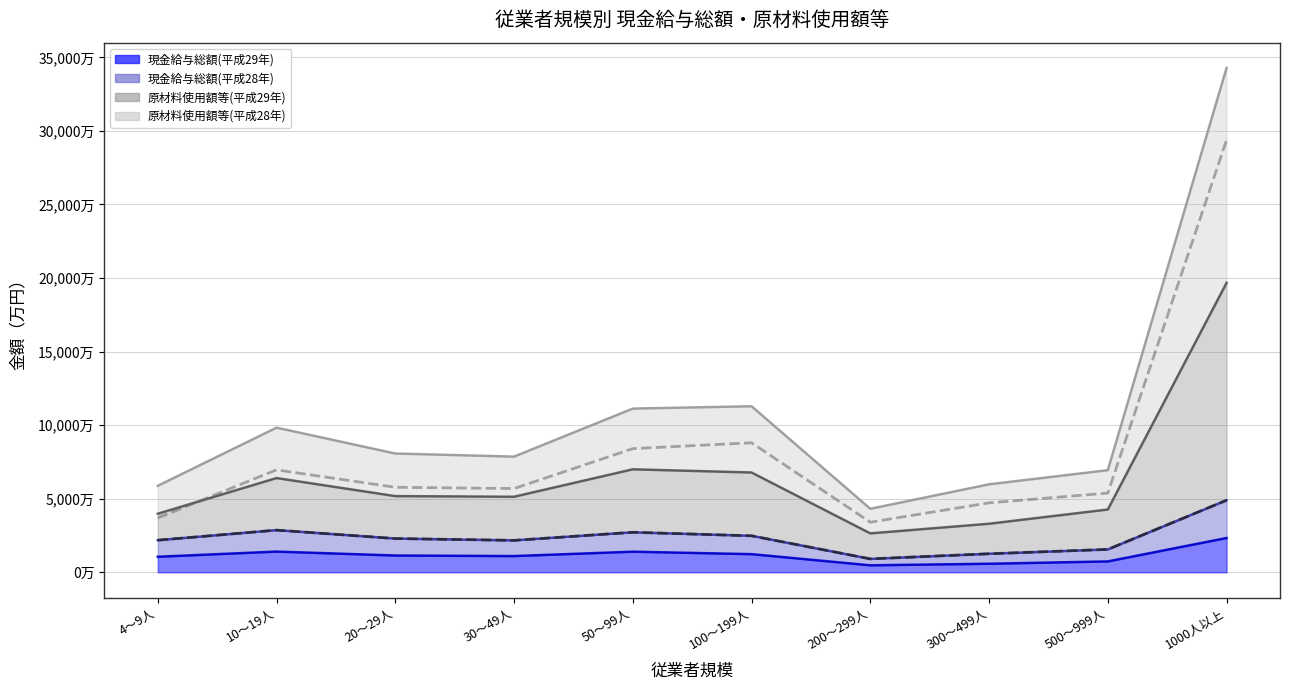

The 現金給与総額(平成29年) series shows 11427735.0 at 20～29人. True or false?

True